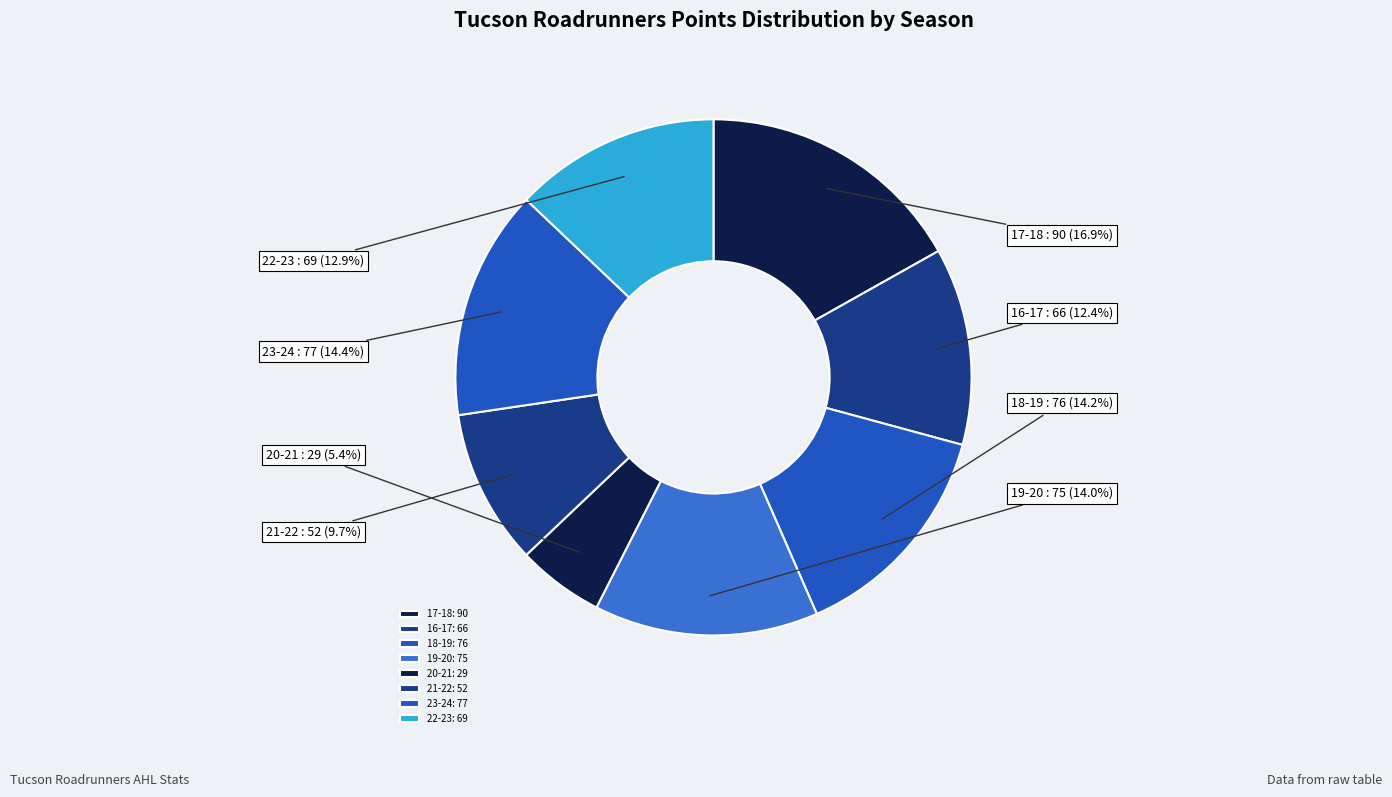

To the nearest percent, what portion does 20-21 represent?

5%